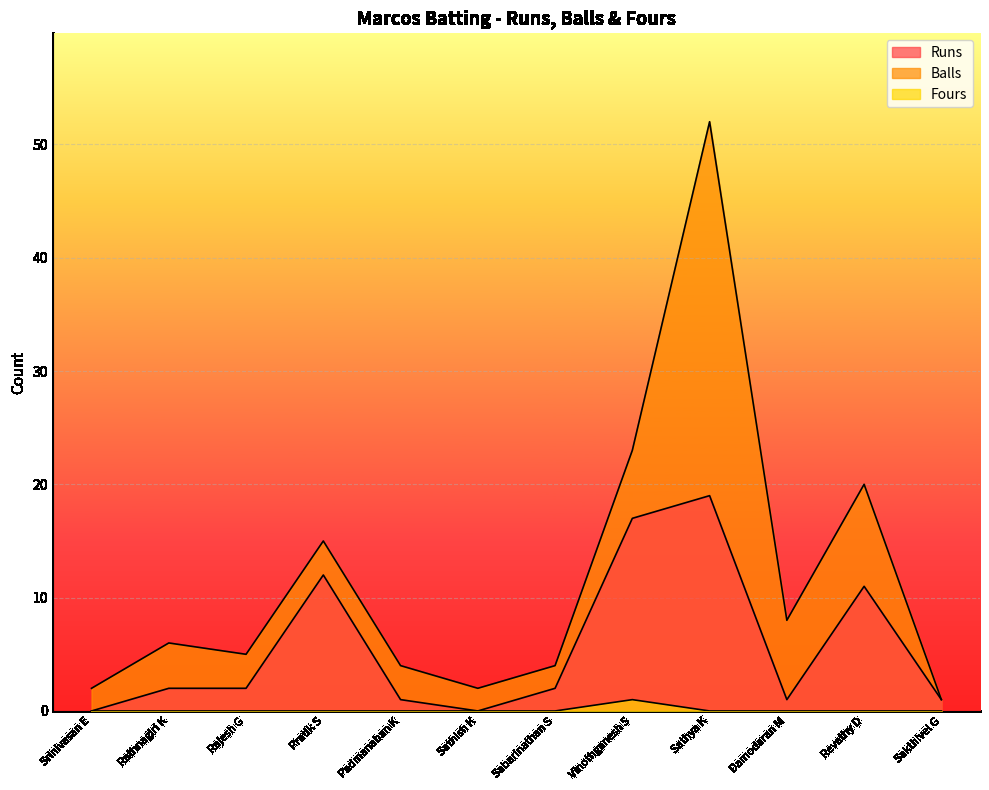

Is it true that Fours equals 1 at Vinothganesh S?

True